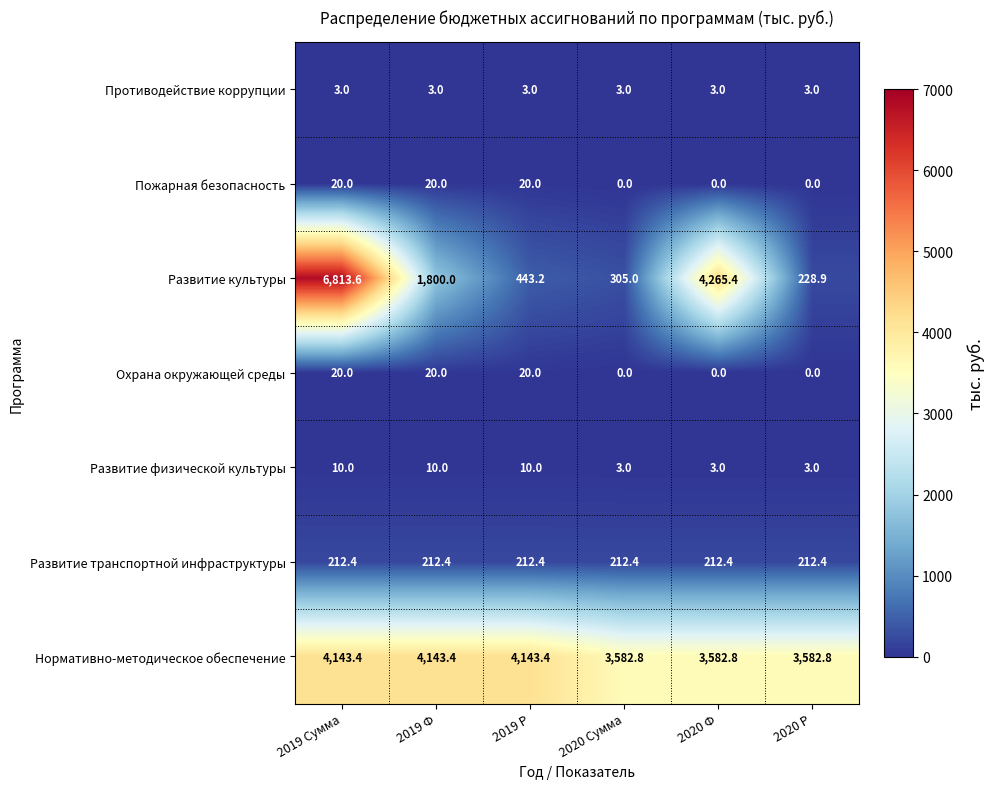

Count the number of categories in the chart.

6